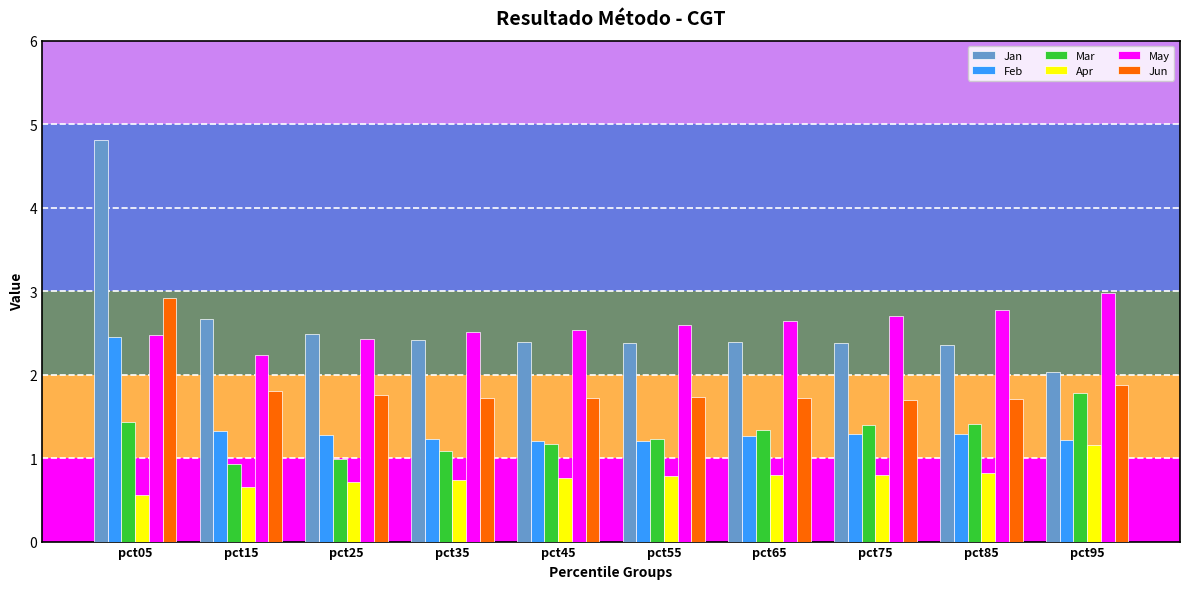

True or false: Apr has a value of 0.6 at pct05.

True